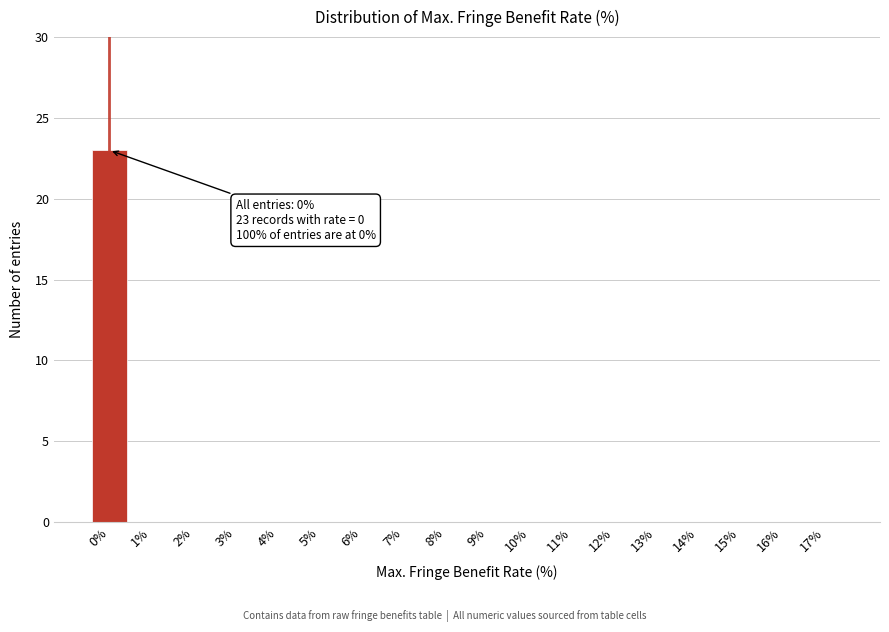

Reading left to right, what are all the values shown in this chart?

0%=23	1%=0	2%=0	3%=0	4%=0	5%=0	6%=0	7%=0	8%=0	9%=0	10%=0	11%=0	12%=0	13%=0	14%=0	15%=0	16%=0	17%=0